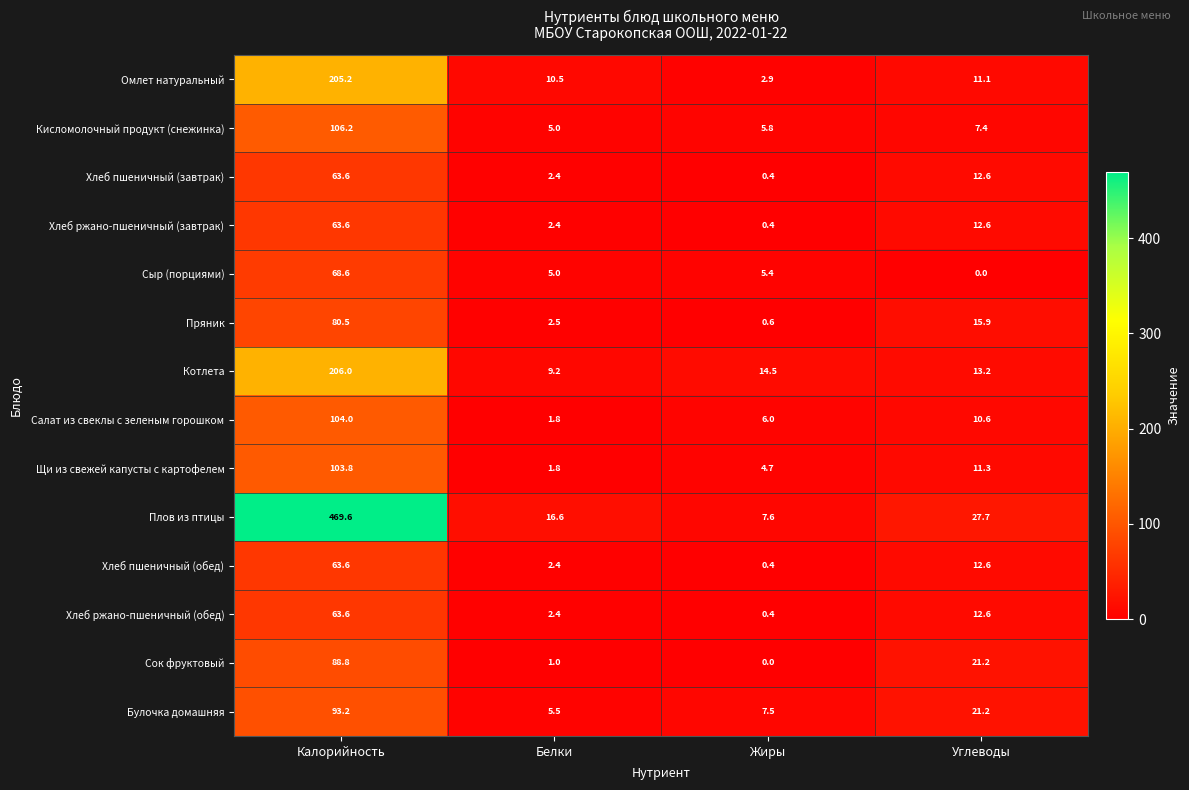

List the labels in order of Сок фруктовый value, smallest first.

Жиры, Белки, Углеводы, Калорийность